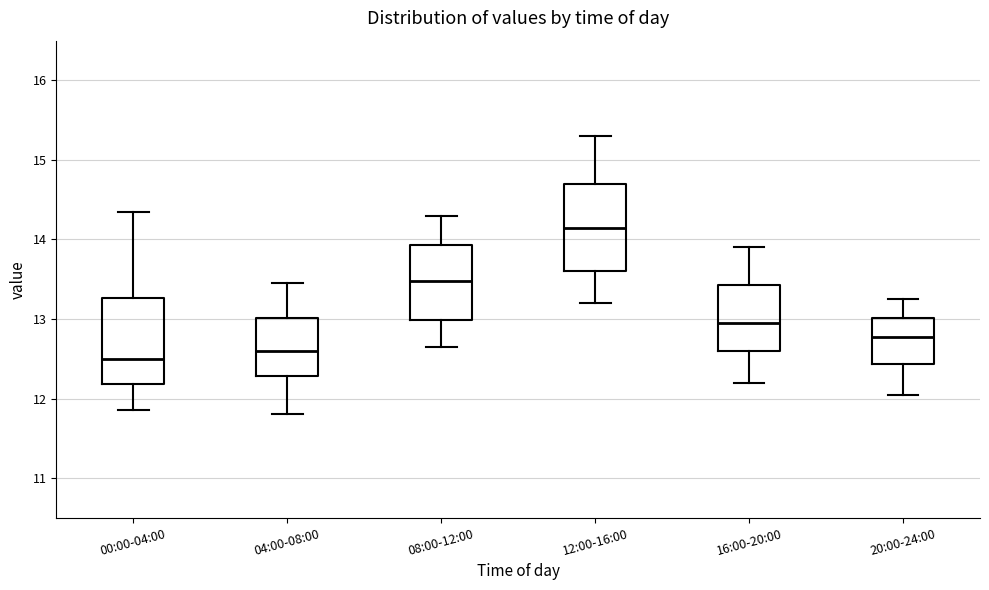

Reading left to right, transcribe this box plot: for each box, give where its median line is, the range the box spans, and where its two whiskers end, as read against the y-axis. The values are not printed on the chart, so give them approximately, as read against the axis.

00:00-04:00: median 12.5, box 12.2 to 13.3, whiskers 11.9 to 14.4
04:00-08:00: median 12.6, box 12.3 to 13.0, whiskers 11.8 to 13.5
08:00-12:00: median 13.5, box 13.0 to 13.9, whiskers 12.7 to 14.3
12:00-16:00: median 14.2, box 13.6 to 14.7, whiskers 13.2 to 15.3
16:00-20:00: median 13.0, box 12.6 to 13.4, whiskers 12.2 to 13.9
20:00-24:00: median 12.8, box 12.4 to 13.0, whiskers 12.1 to 13.3